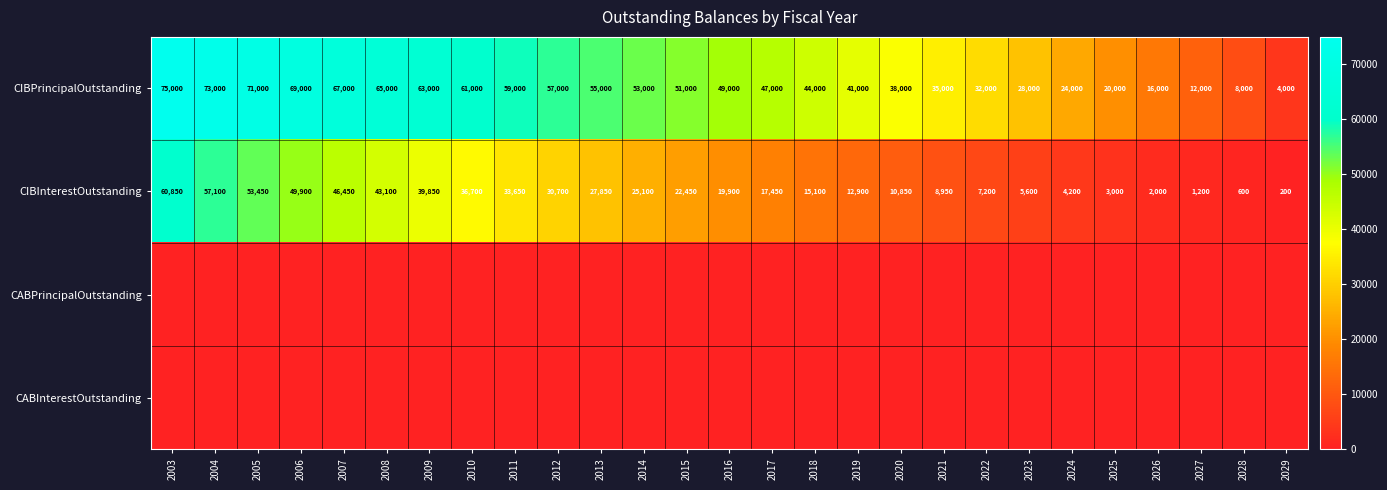

Between 2012 and 2016, which is larger?

2012